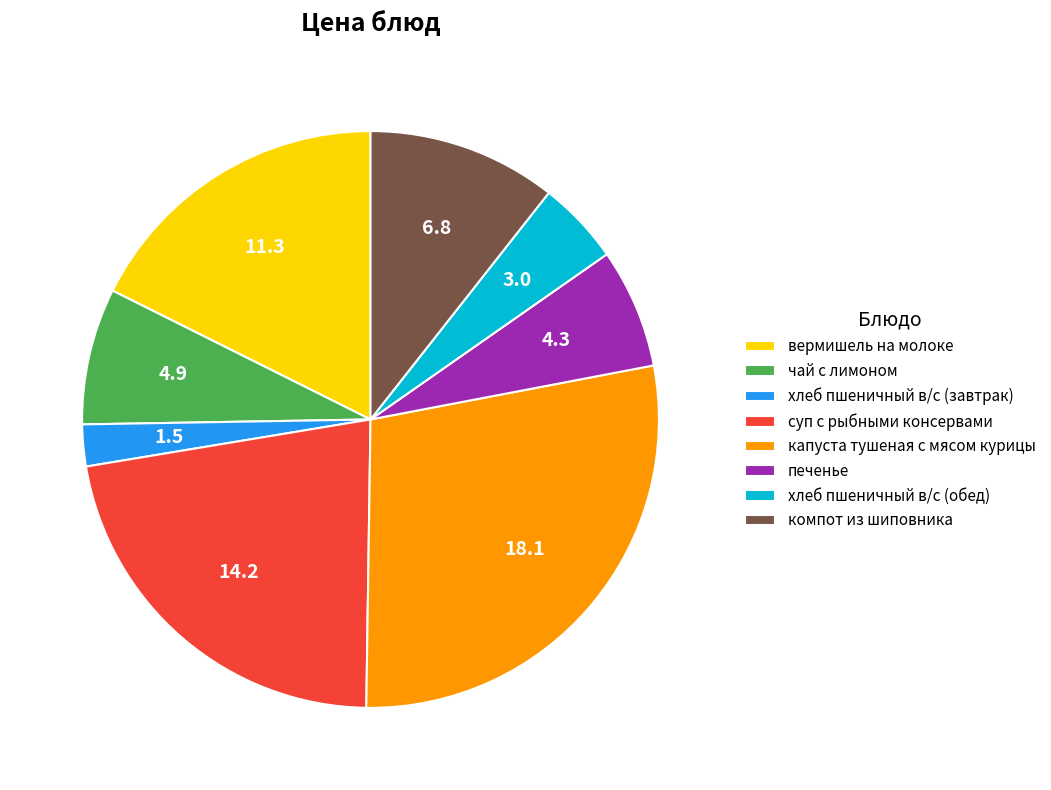

Between суп с рыбными консервами and хлеб пшеничный в/с (завтрак), which is larger?

суп с рыбными консервами